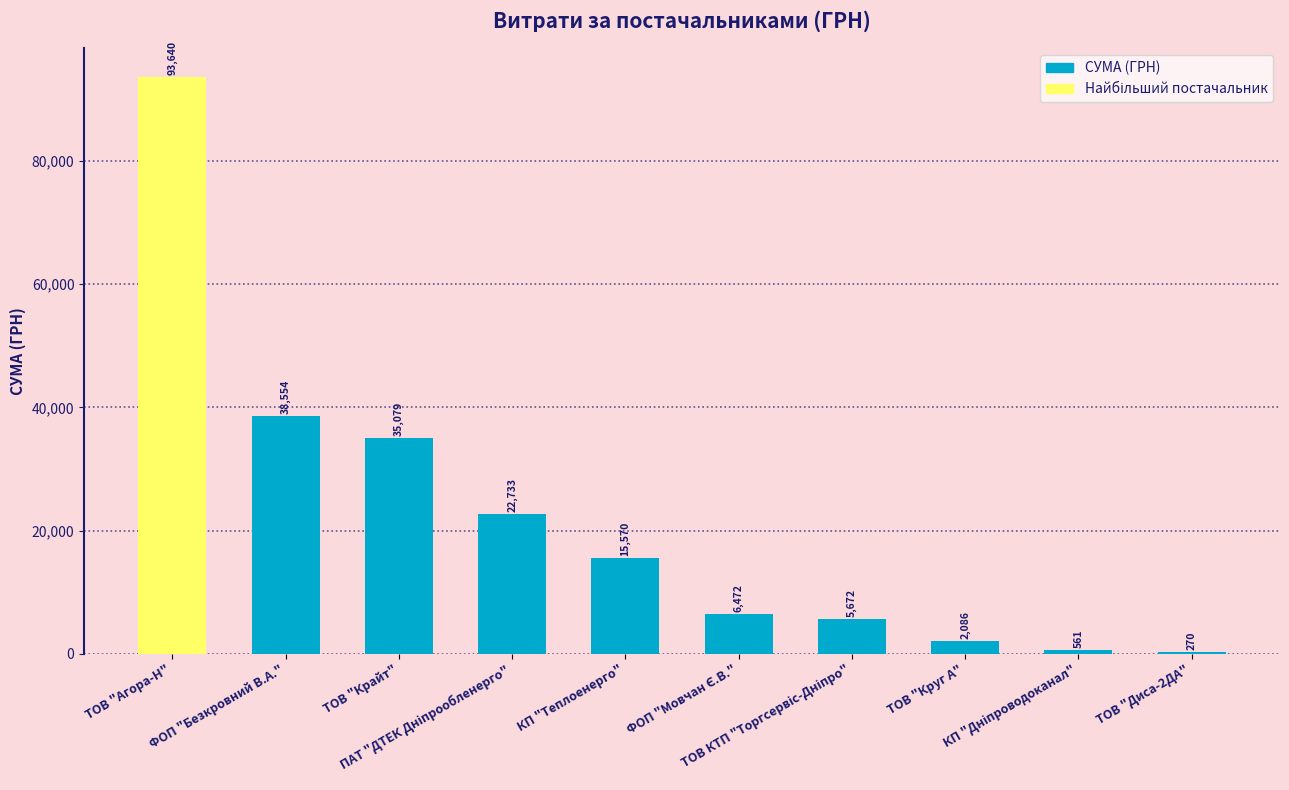

What is the greatest value displayed?

93640.4